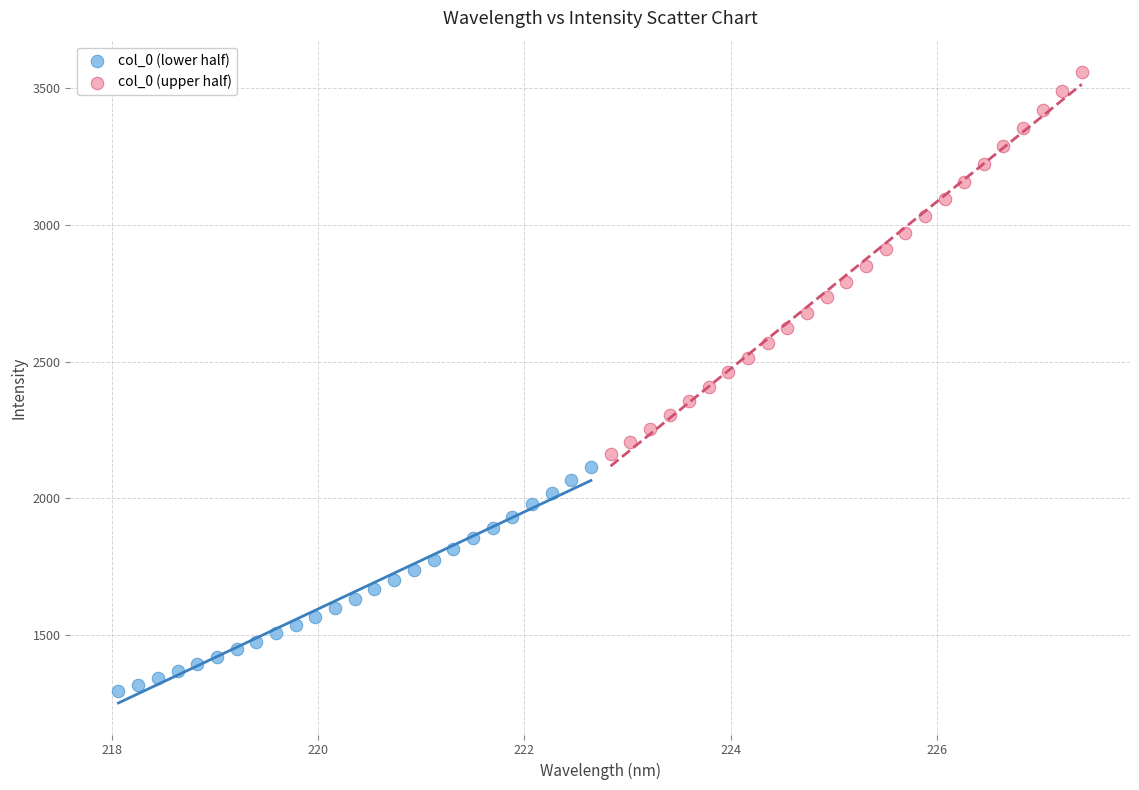

Which series reaches the maximum Y coordinate?

col_0 (upper half)